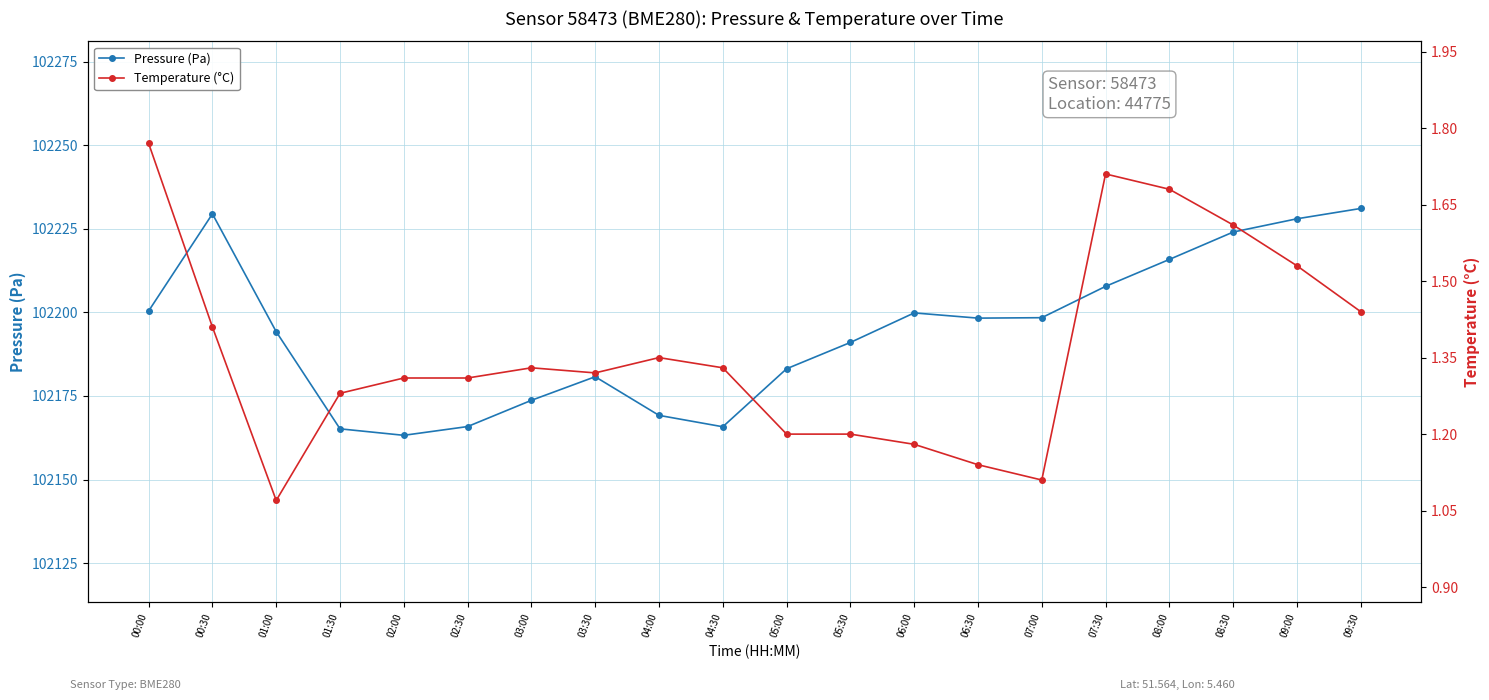

What is the difference between the maximum and minimum values in the Temperature (°C) series?

0.7